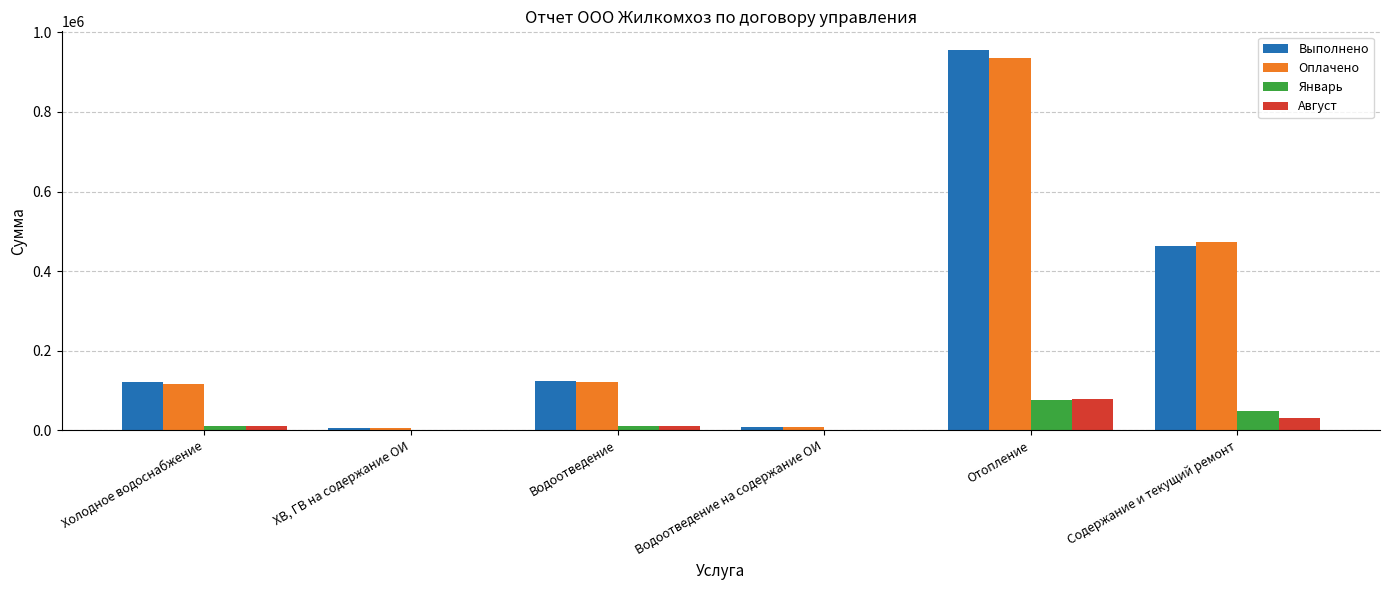

The value of Выполнено at Отопление is 435621. True or false?

False